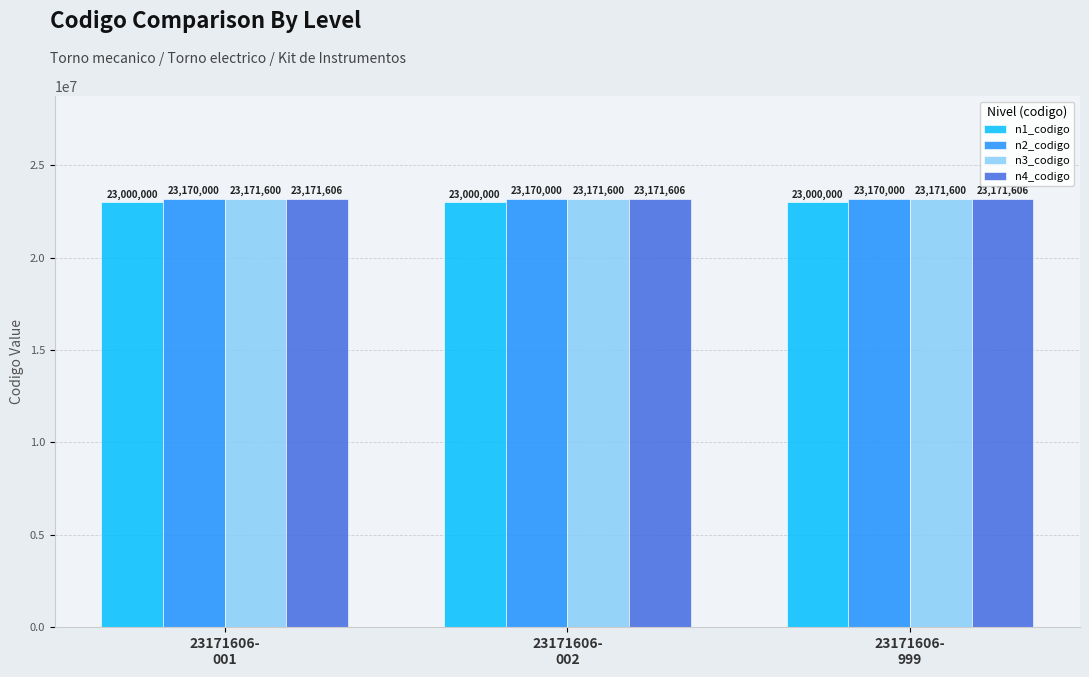

List the series in order of their peak value, lowest first.

n1_codigo, n2_codigo, n3_codigo, n4_codigo